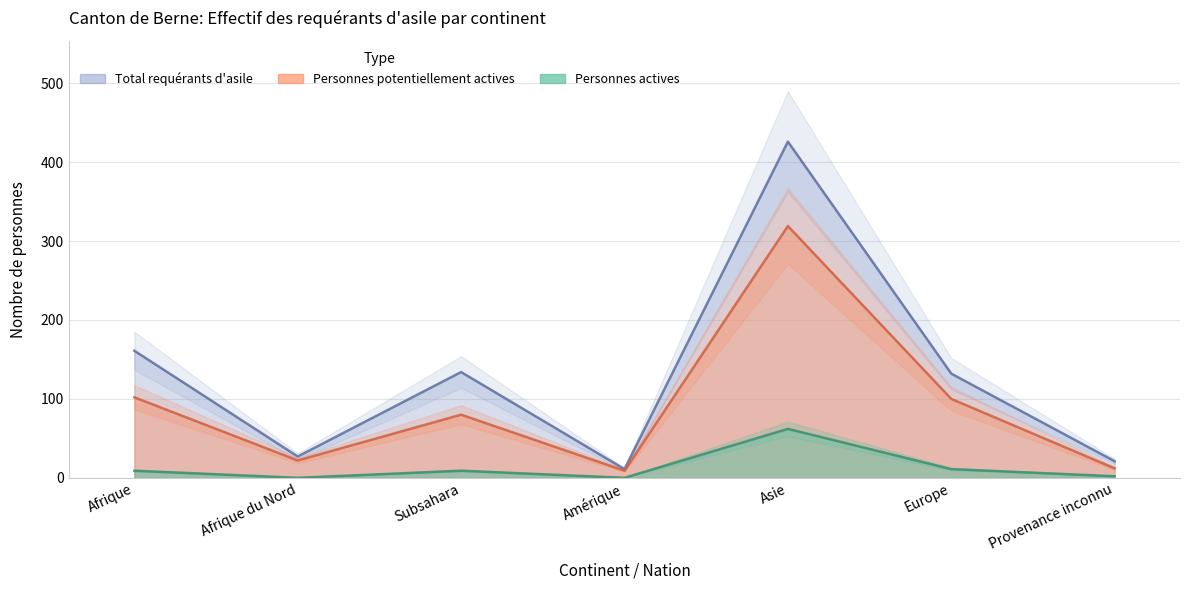

How many data points in Total requérants d'asile are above 132?

3